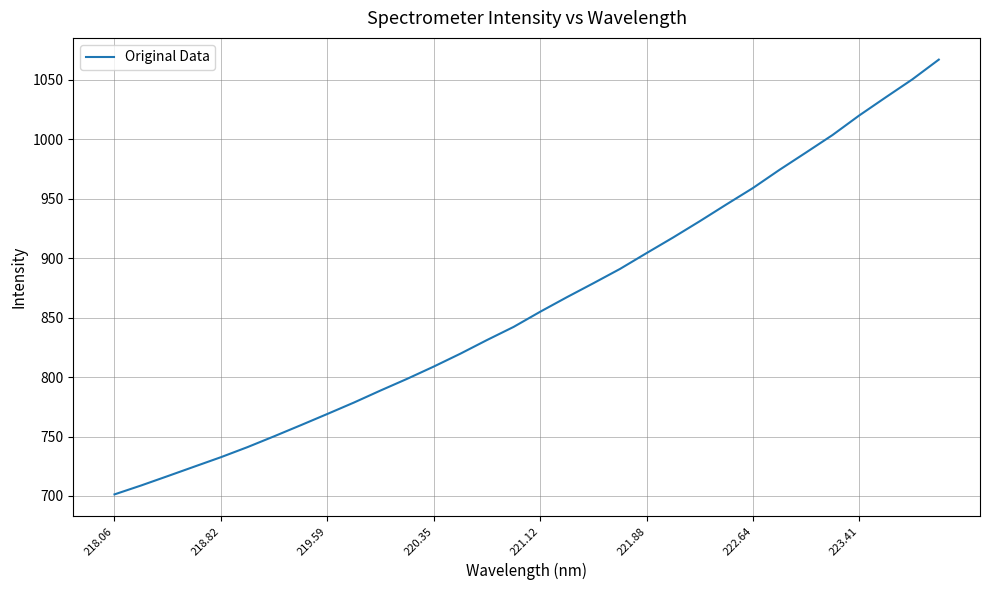

What is the difference between the maximum and minimum values?

365.7